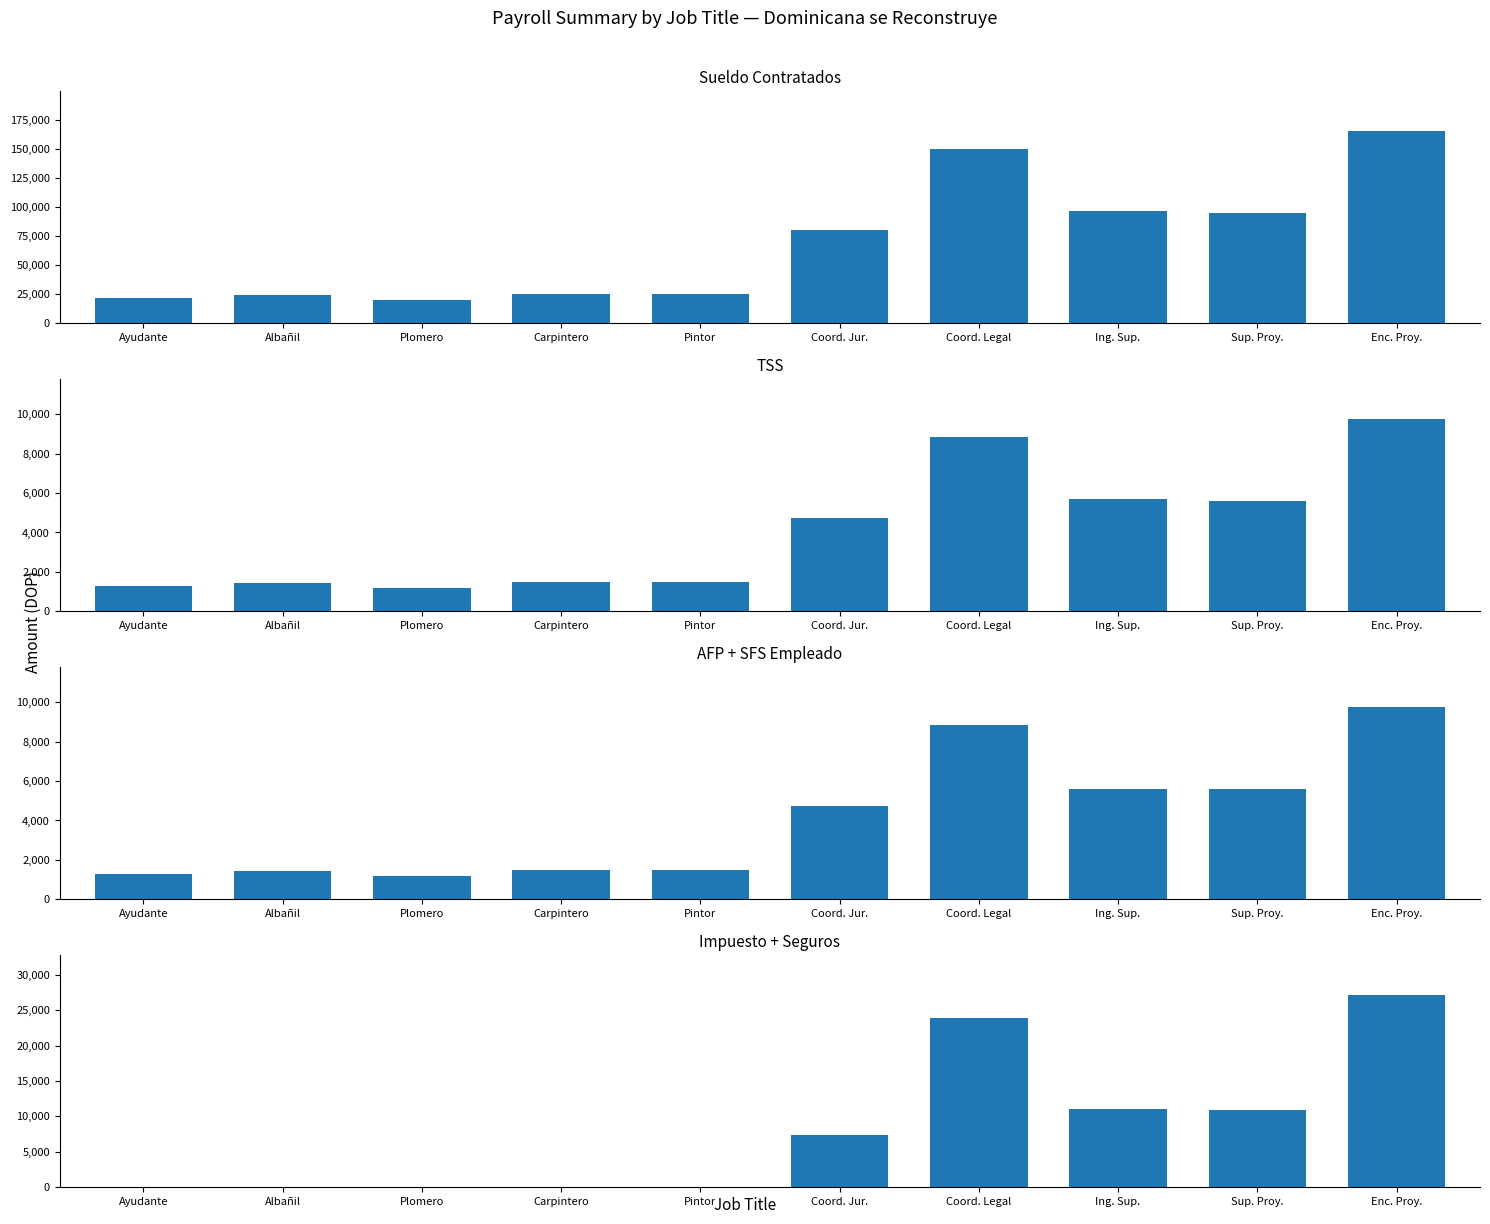

Which series has the widest spread of values?

Sueldo Contratados